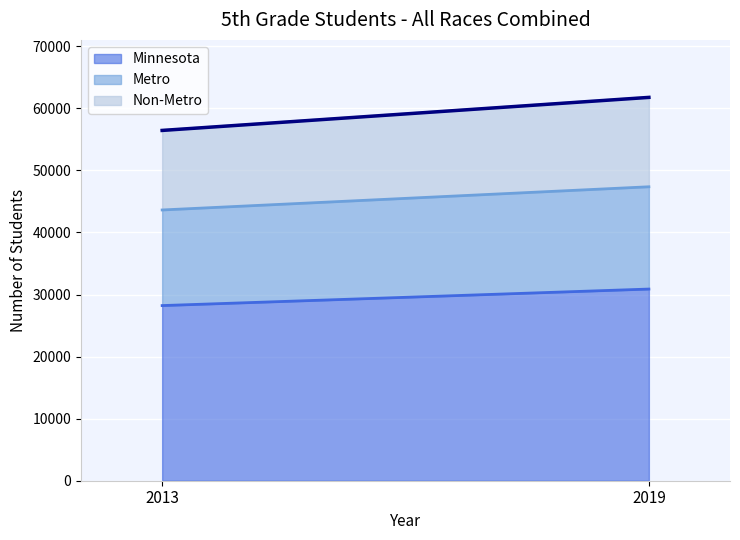

What is the value of the Metro point at the 2nd from the left?

16481